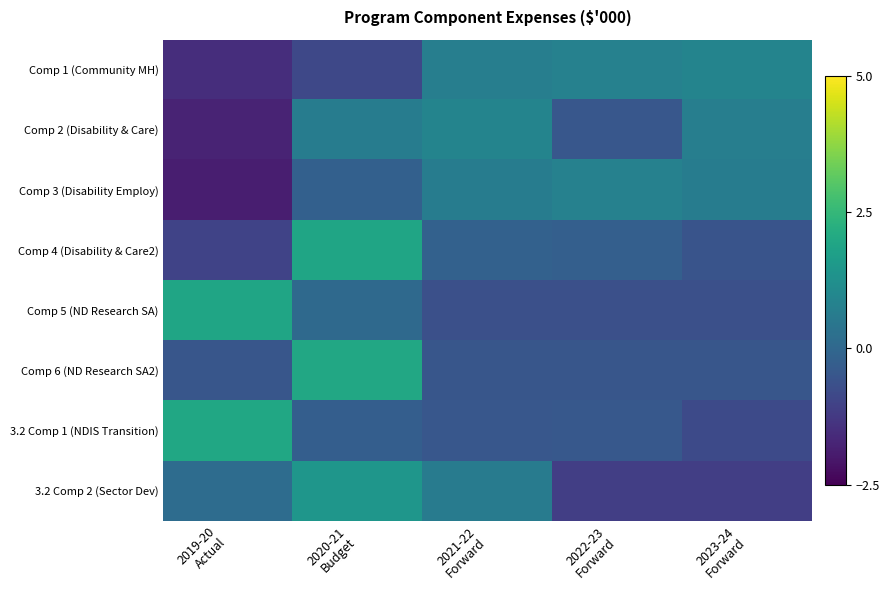

What is the minimum value shown in the chart?

-1.9